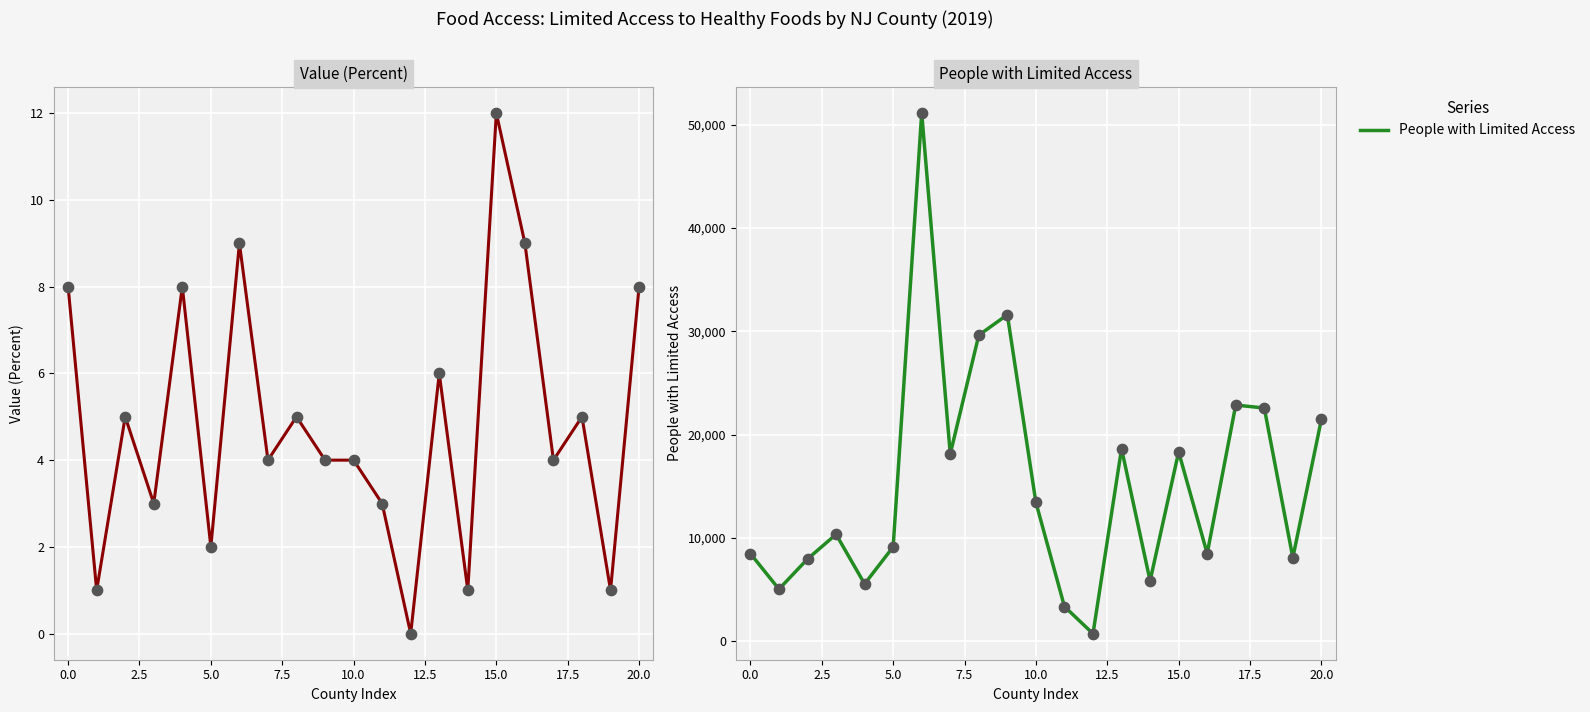

Which series contains the highest Y value?

People with Limited Access